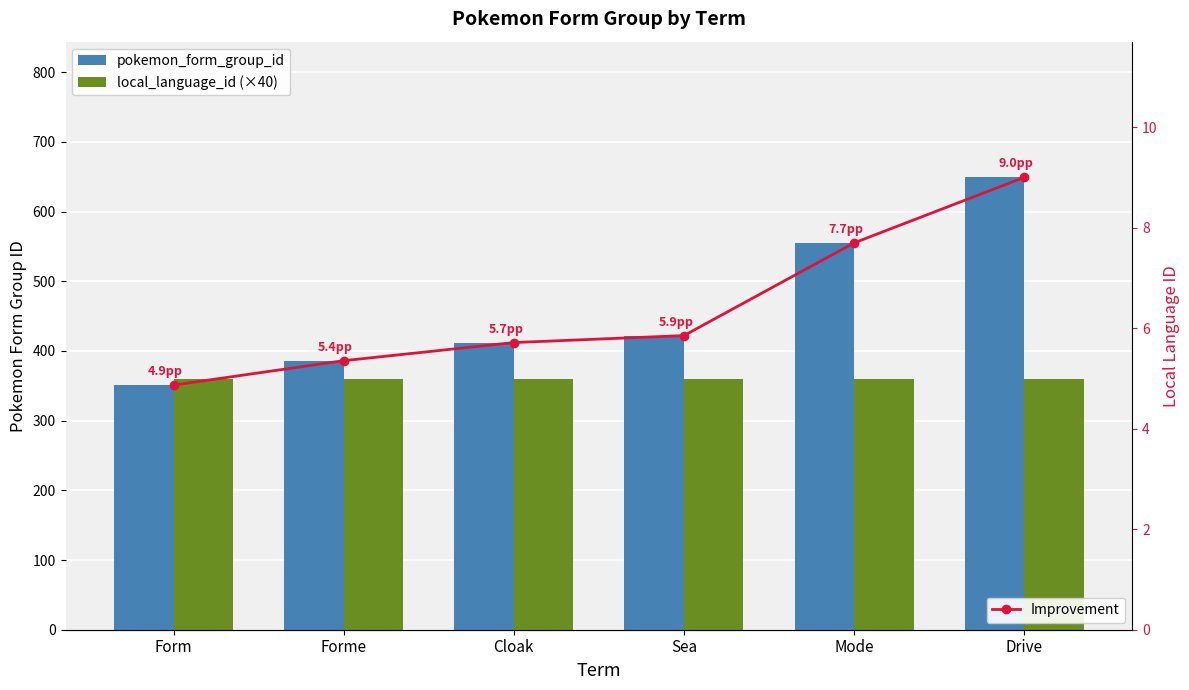

Does the chart contain any negative values?

No